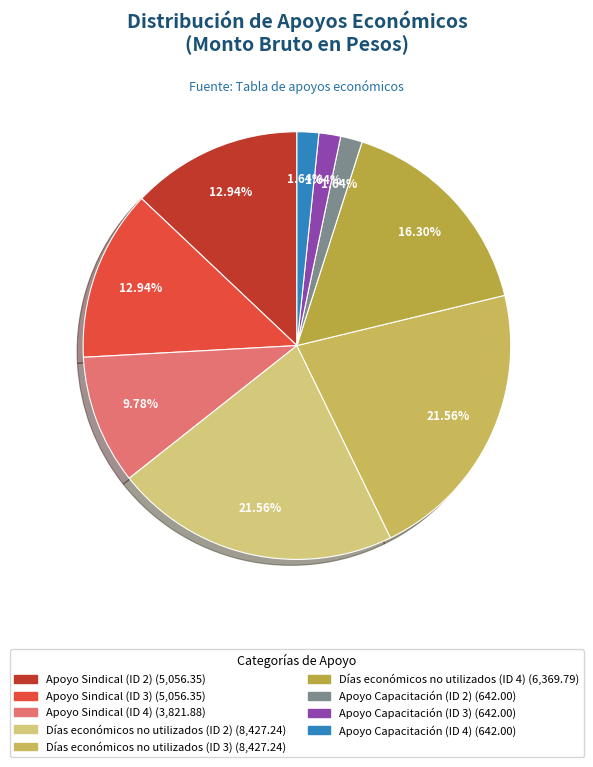

Which slice is the largest?

Días económicos no utilizados (ID 2)